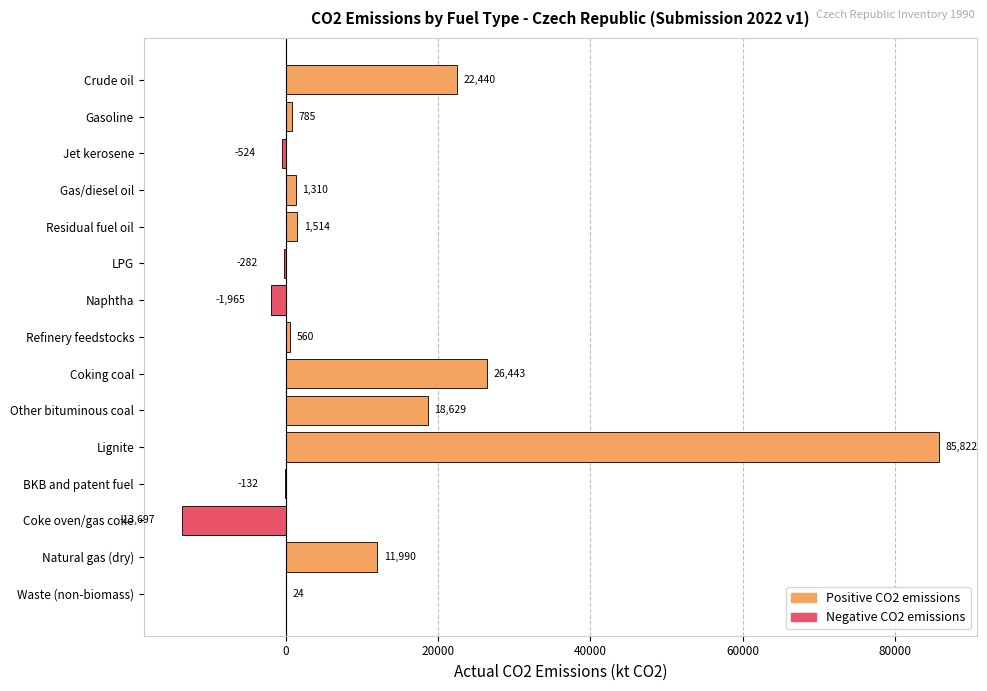

Read the value at Refinery feedstocks.

560.0